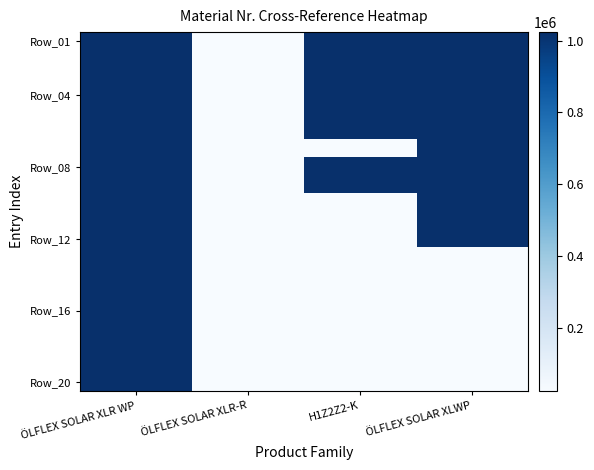

Between H1Z2Z2-K and ÖLFLEX SOLAR XLR-R, which is larger?

H1Z2Z2-K